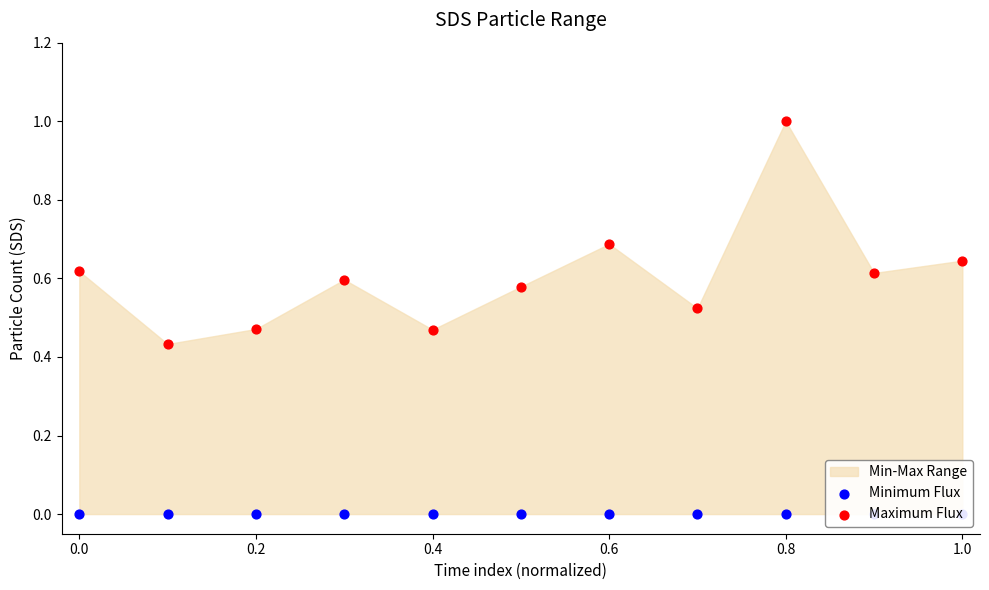

At which category is the sum across all series the highest?

0.8